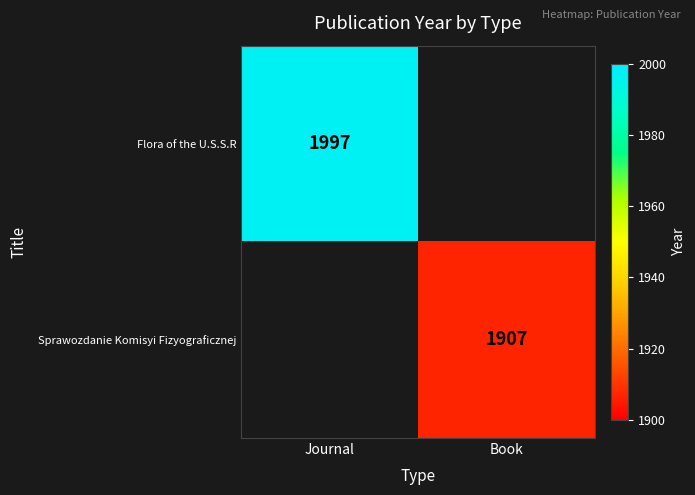

The Sprawozdanie Komisyi Fizyograficznej series shows 1907 at Book. True or false?

True